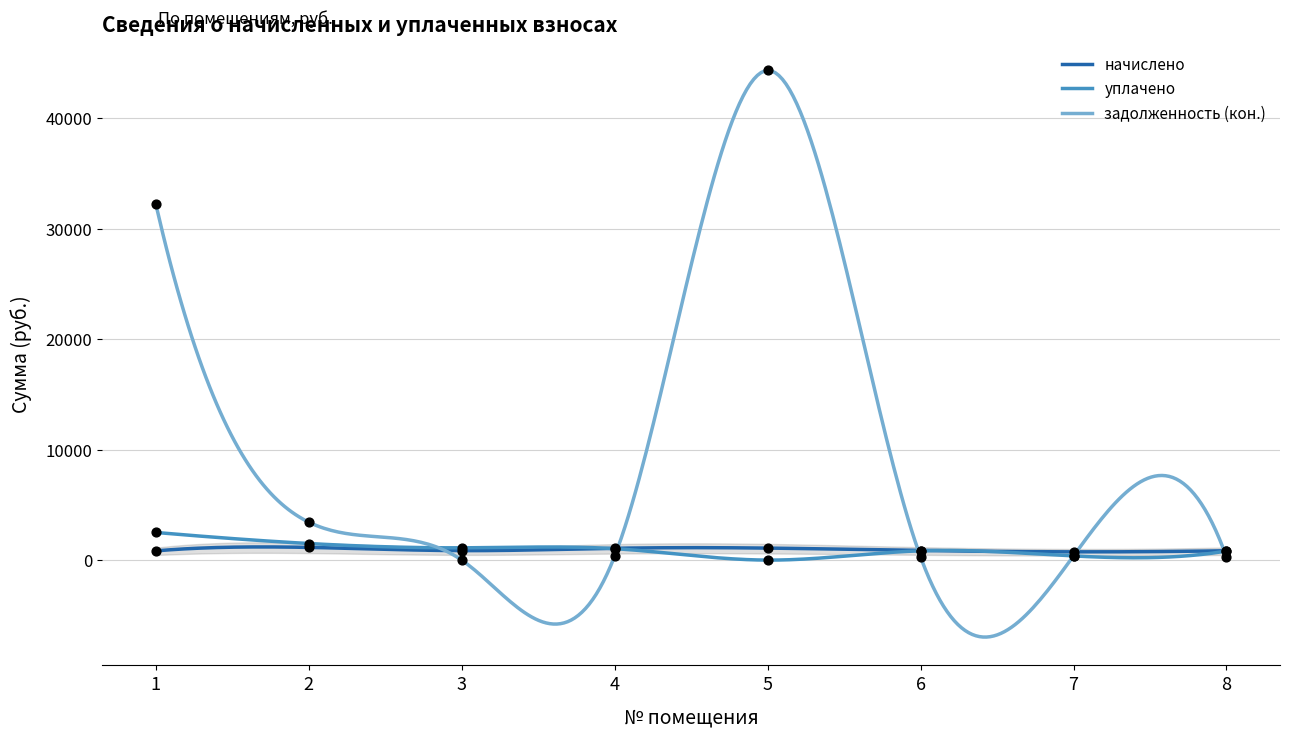

What is the total value across all series at 2?

6081.1